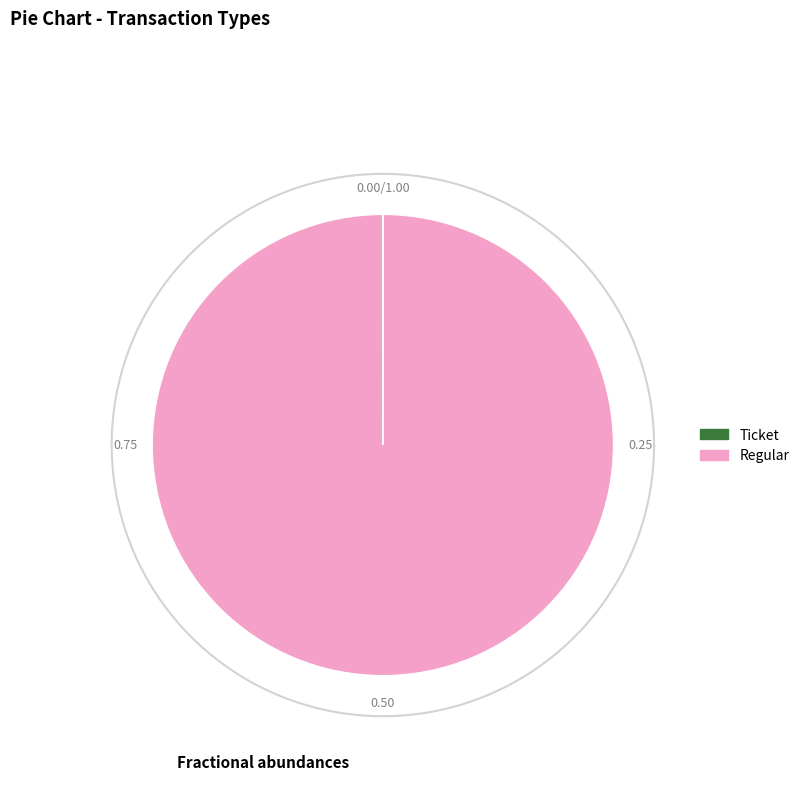

Does any single category account for the majority?

Yes